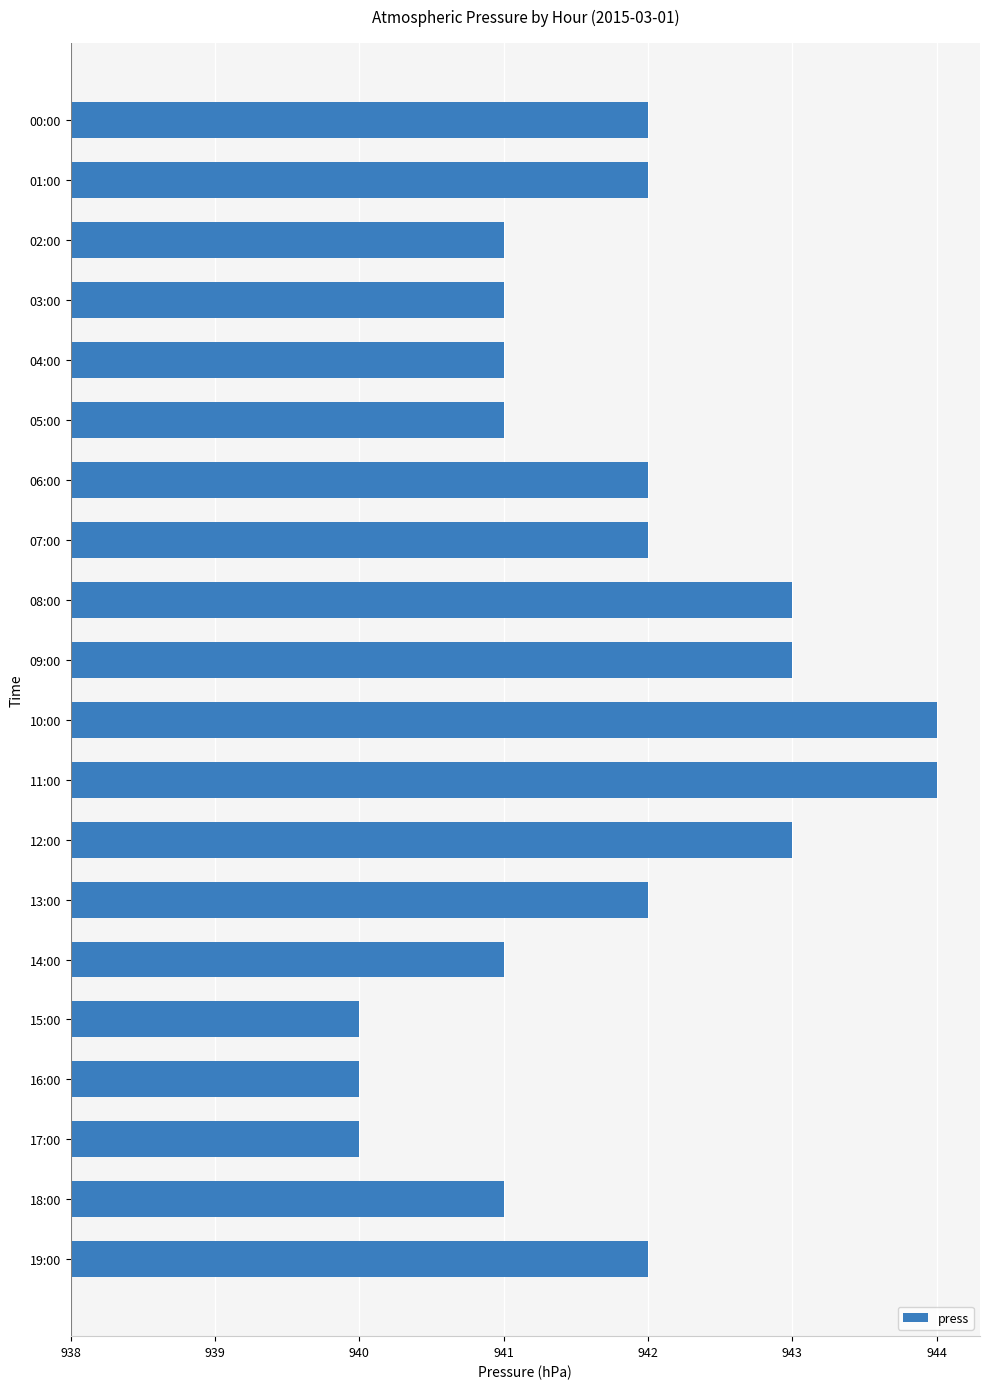

Does the chart contain any negative values?

No